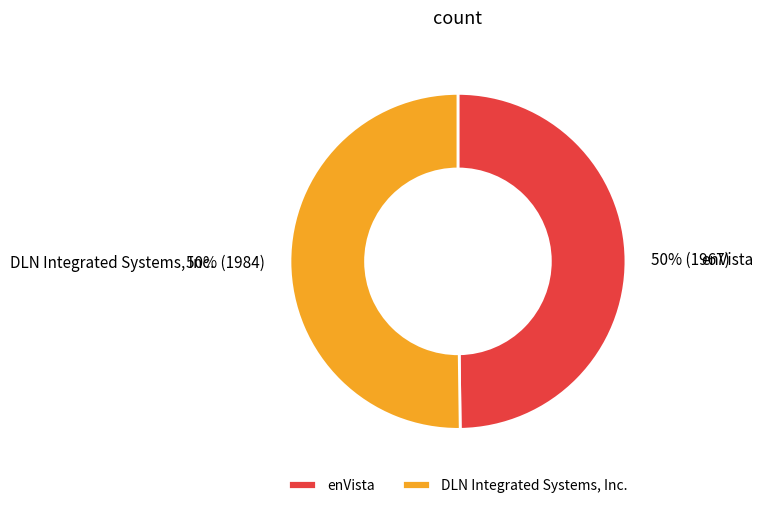

To the nearest percent, what is the combined percentage of DLN Integrated Systems, Inc. and enVista?

100%